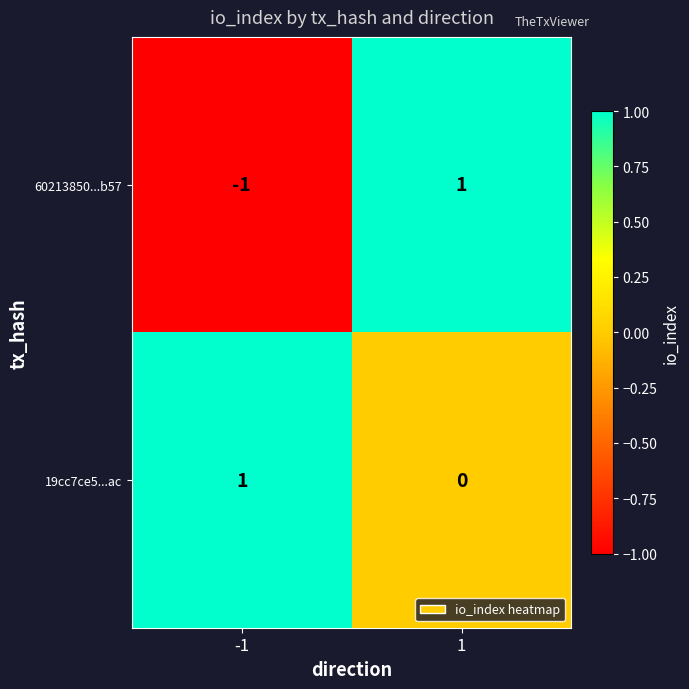

What is the smallest value displayed?

-1